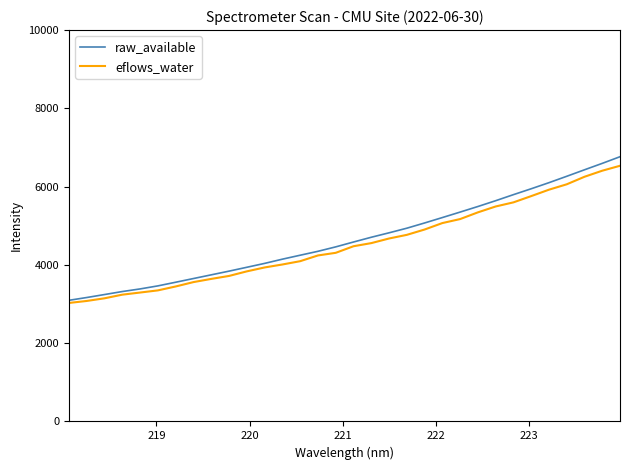

What is the maximum value shown in the chart?

6764.4